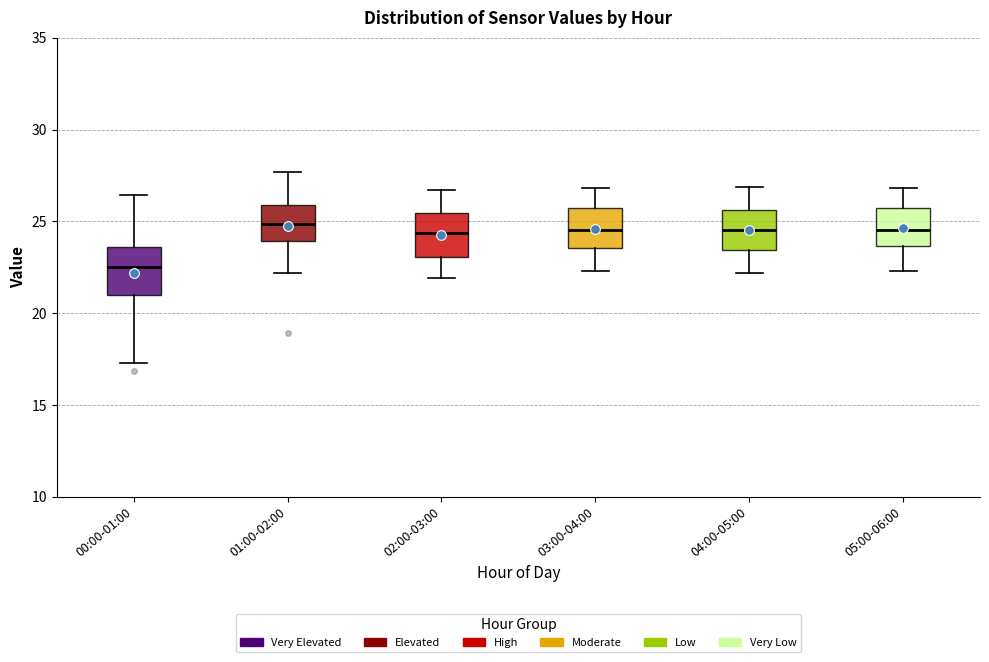

Which box has the lowest median line?

00:00-01:00